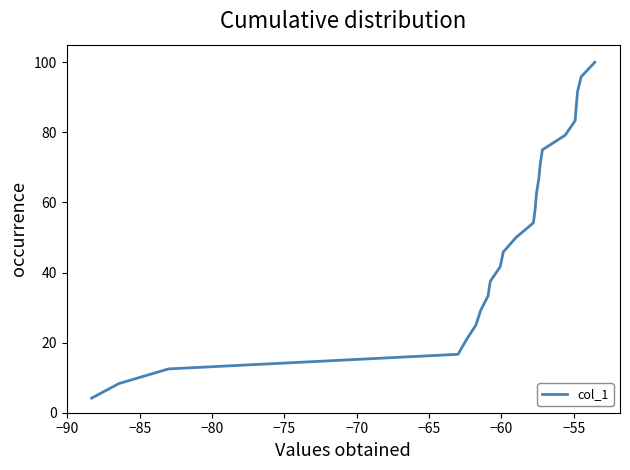

What is the difference between the maximum and minimum values?

95.8